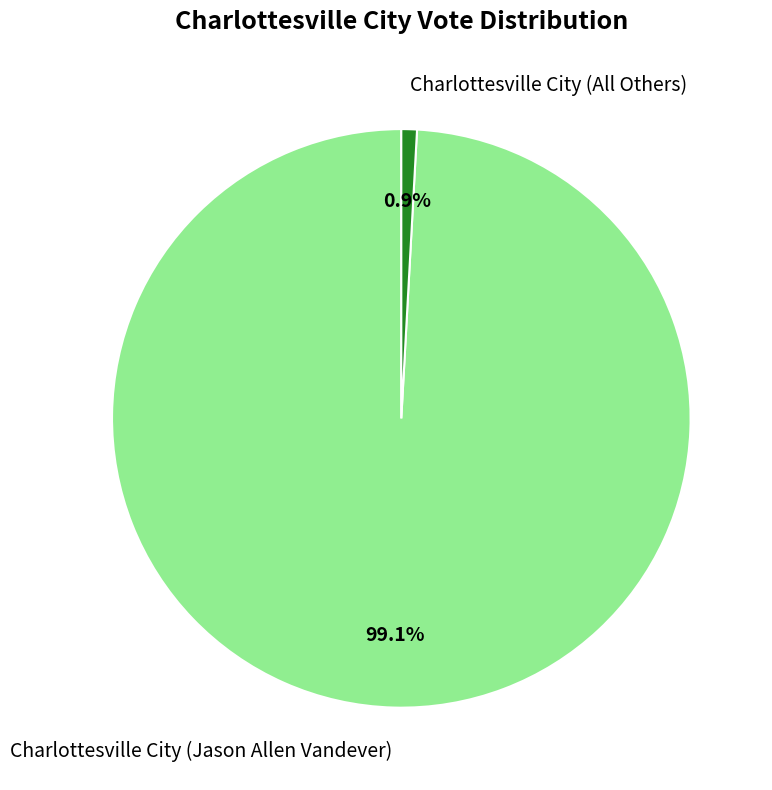

What is the ratio of the value at Charlottesville City (Jason Allen Vandever) to the value at Charlottesville City (All Others)?

114.4